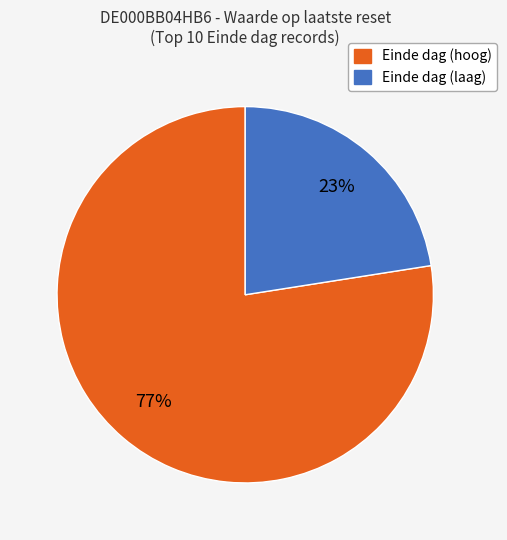

Is there any slice that represents more than half of the pie?

Yes